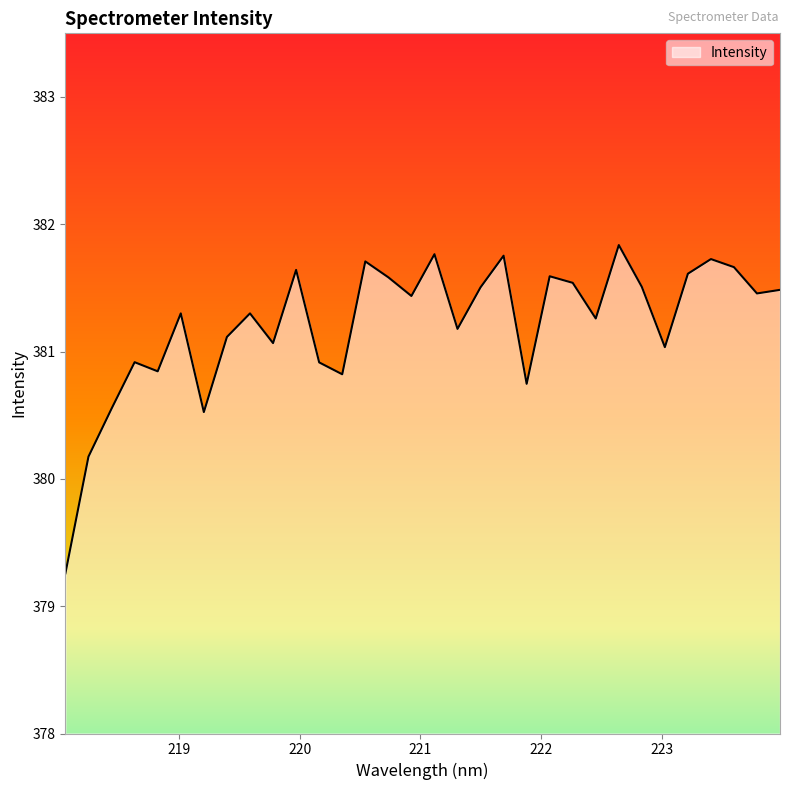

What is the difference between the maximum and minimum values?

2.6